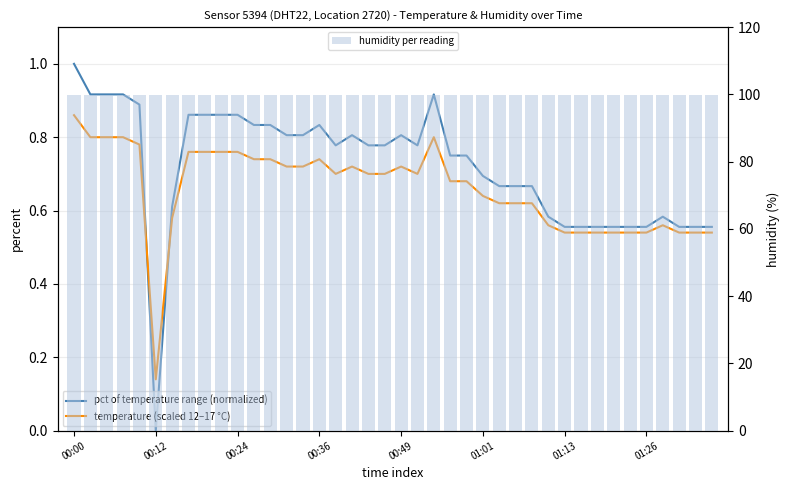

Which series has the largest total across all categories?

humidity per reading